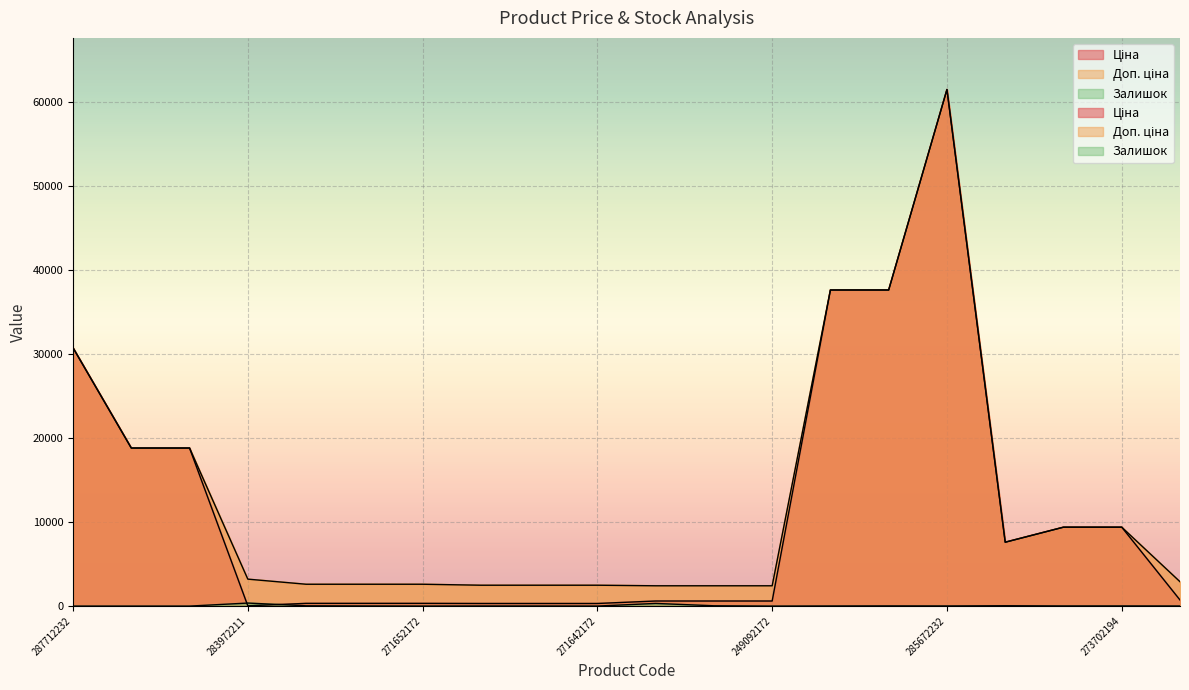

True or false: Залишок and Ціна intersect in this chart.

True